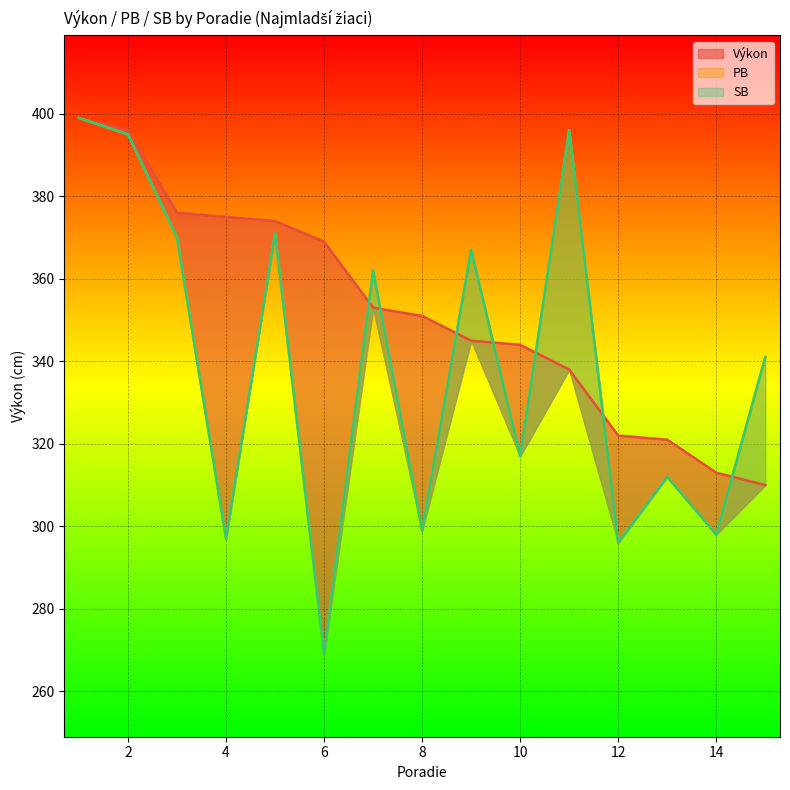

List the series in order of their peak value, highest first.

Výkon, PB, SB